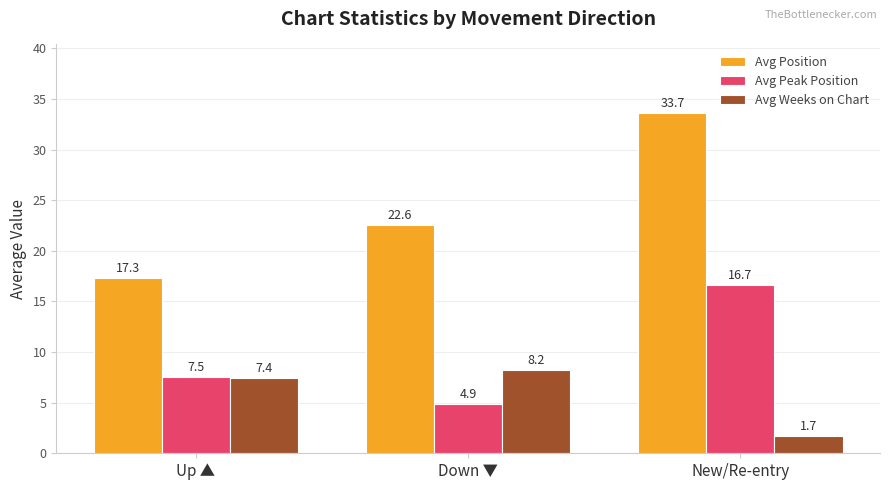

What is the label of the 3rd bar from the right?

Up ▲